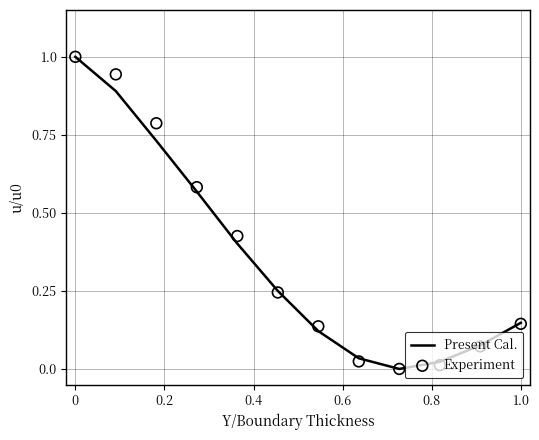

What are all the series names shown in the legend?

Present Cal., Experiment